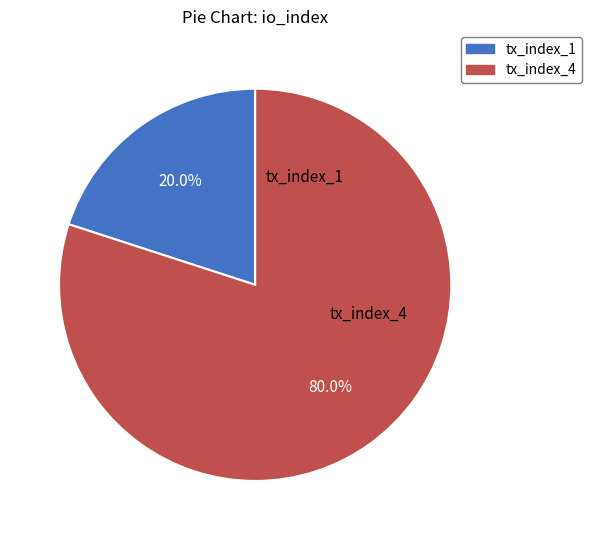

What percentage do tx_index_4 and tx_index_1 together represent?

100.0%